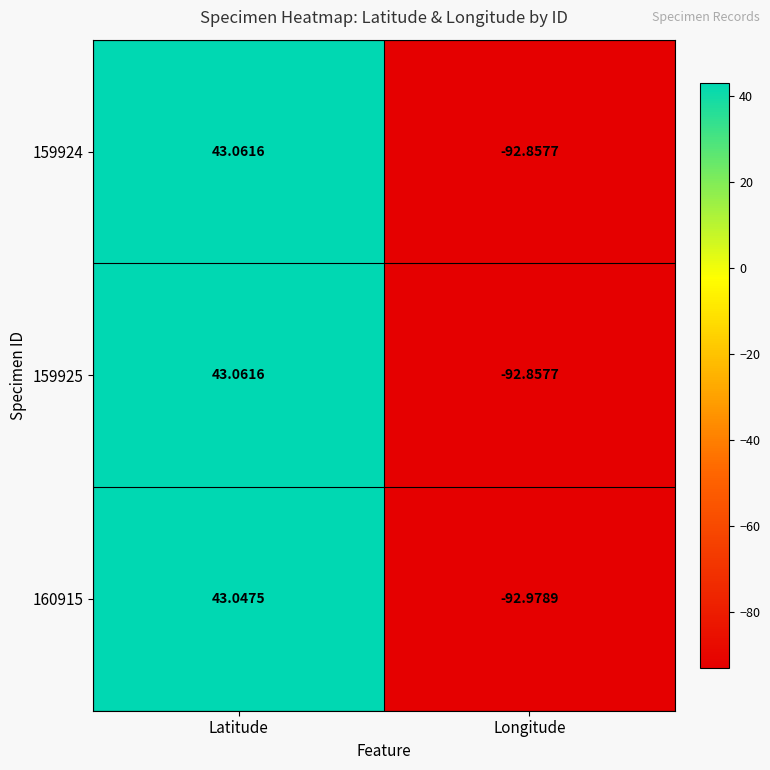

Rank the categories by 159924 value from highest to lowest.

Latitude, Longitude